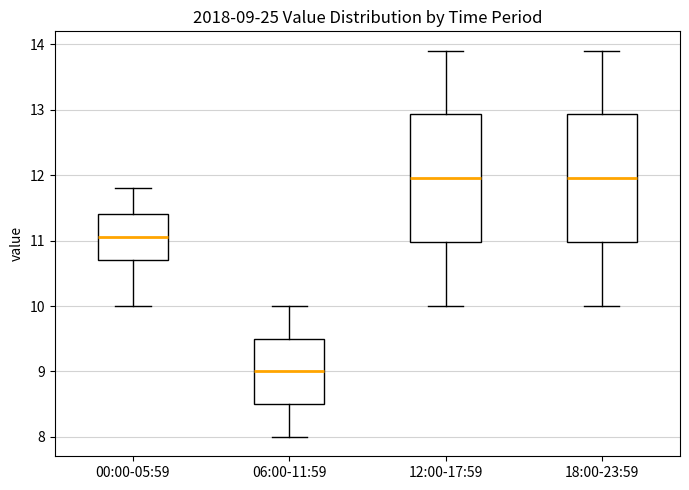

Which box's median line is the lowest?

06:00-11:59